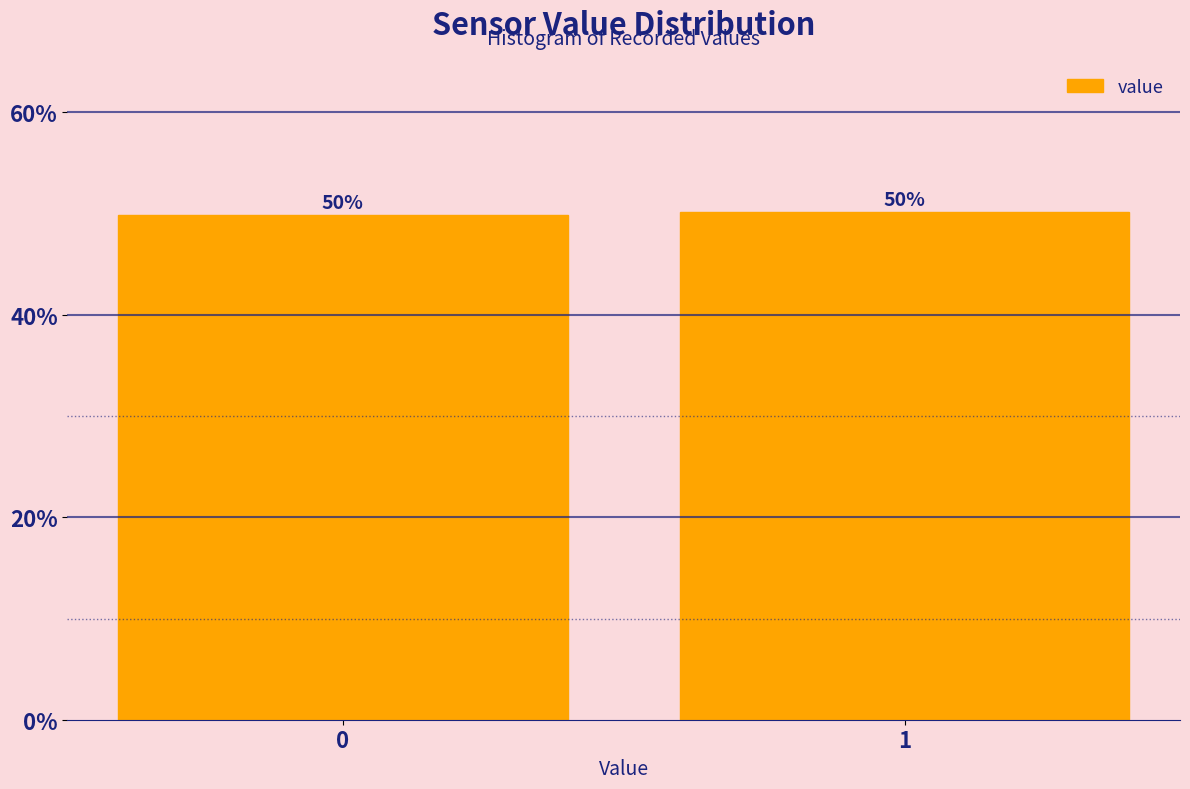

The chart shows a value of 50.2 at 1. True or false?

True